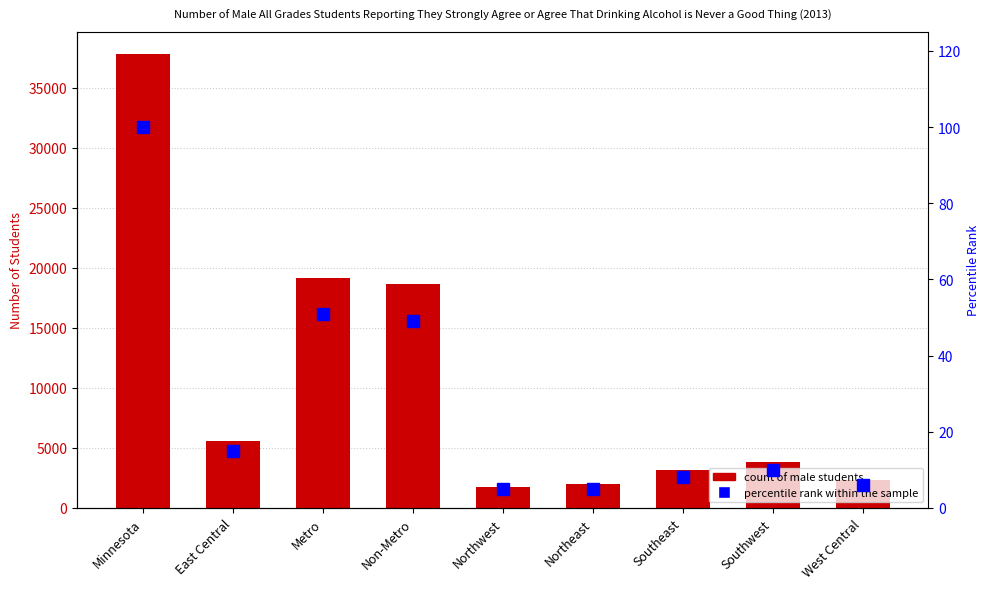

What is the total value across all series at West Central?

2350